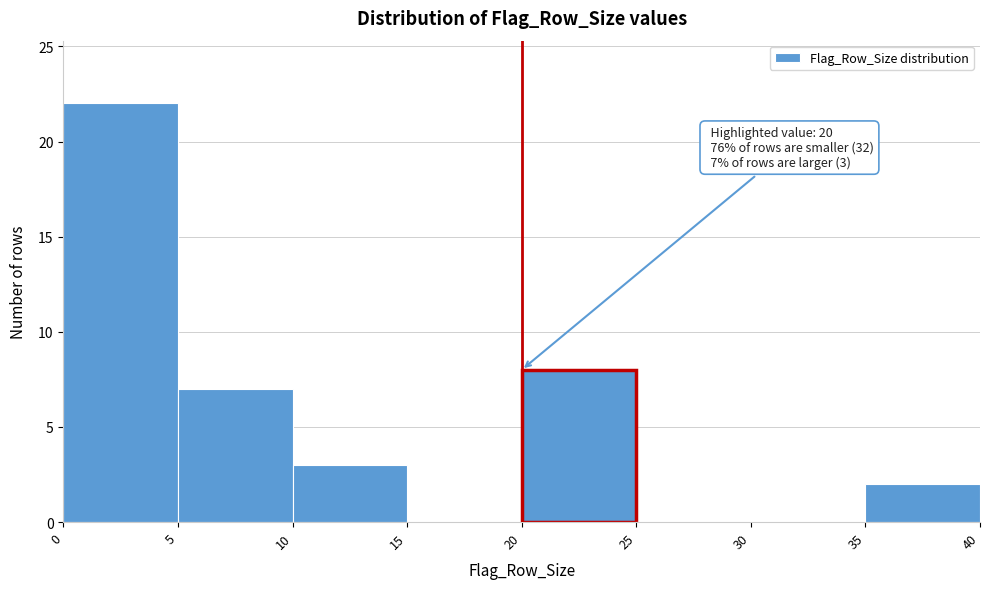

Which range on the x-axis has the tallest bar?

0 to 5